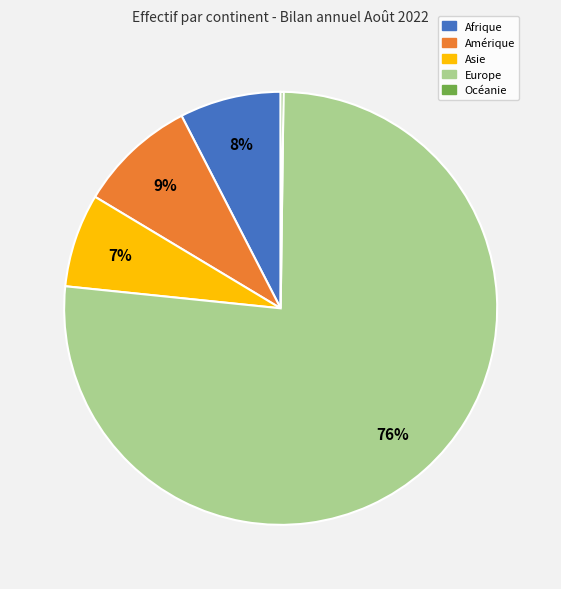

Is the sum of Amérique and Asie greater than half?

No